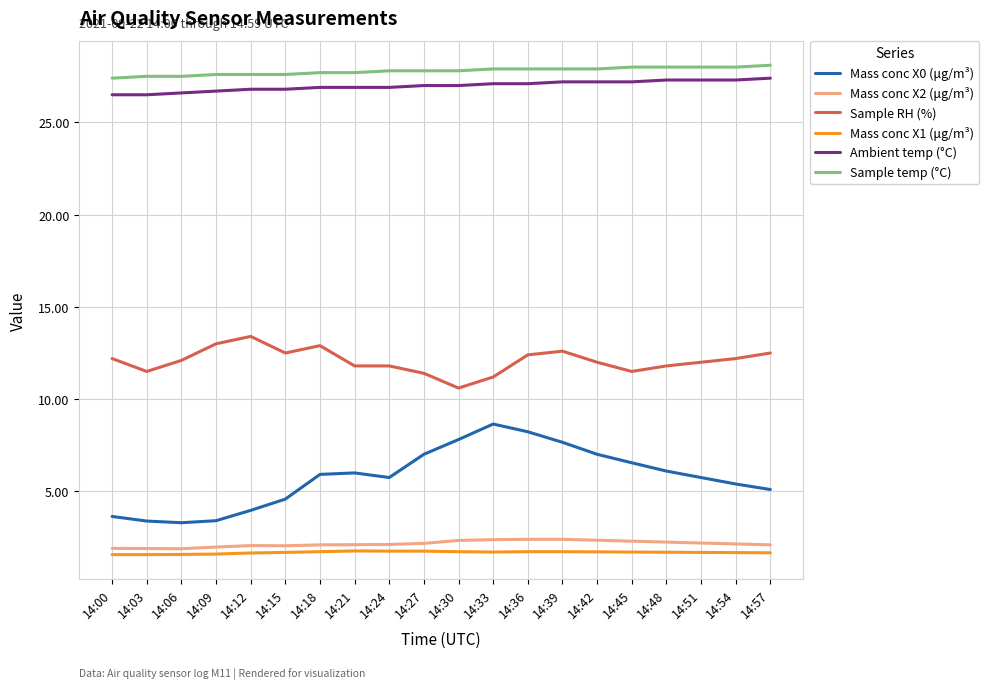

Does the chart have visible grid lines?

Yes